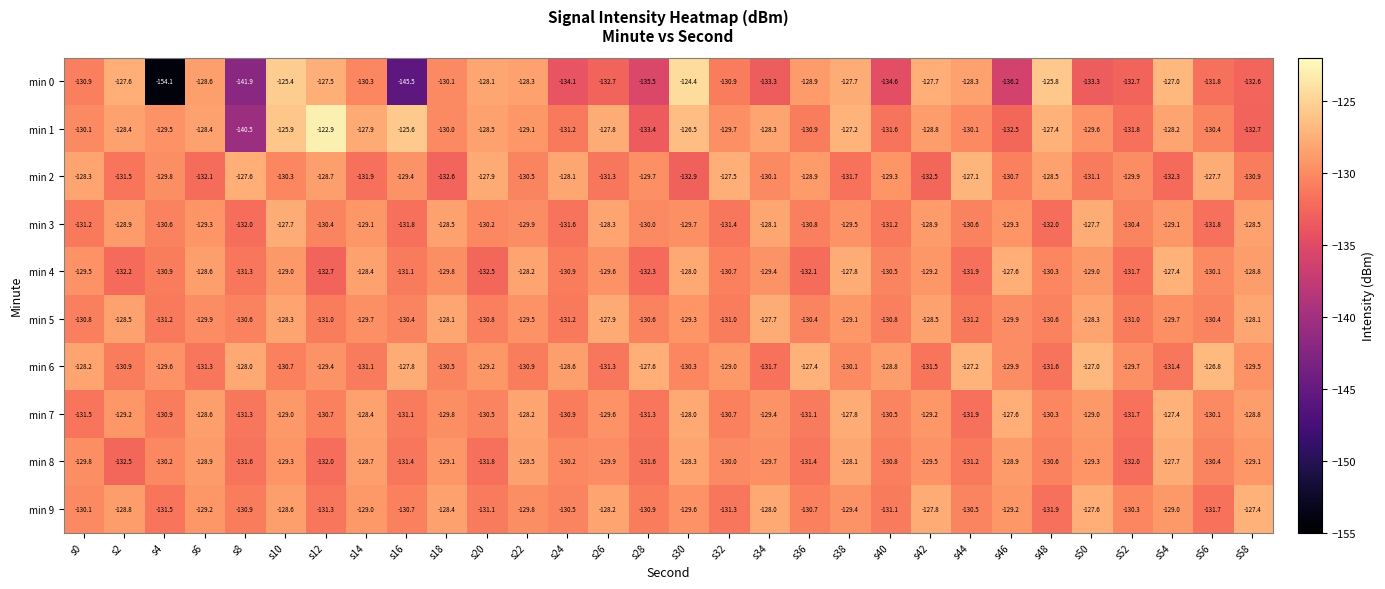

How many data points does each series have?

30